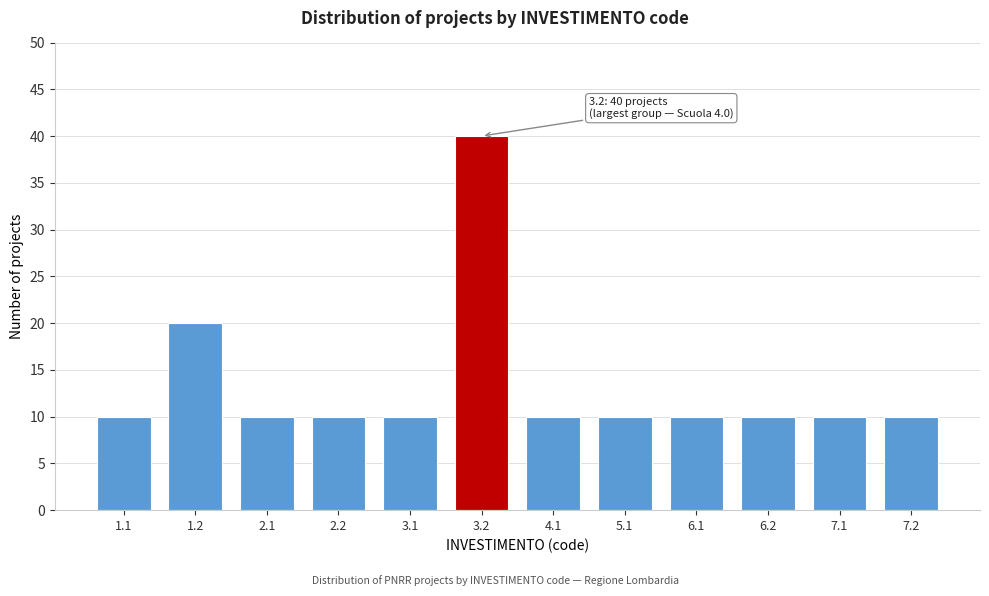

Reading left to right, what are all the values shown in this chart?

10	20	10	10	10	40	10	10	10	10	10	10